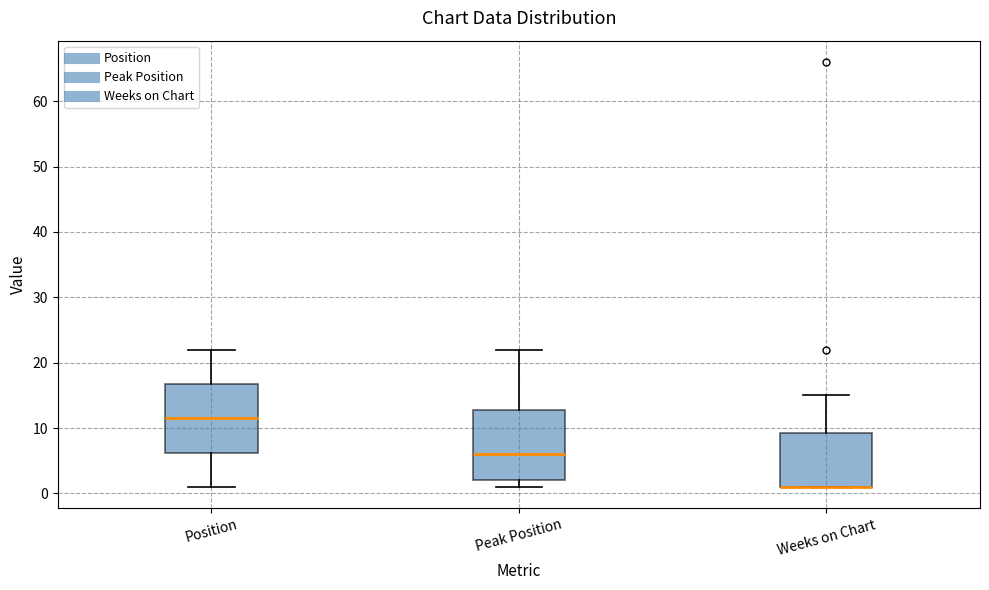

Where is the lower edge of the box for Peak Position on the y-axis? The values are not printed on the chart, so give them approximately, as read against the axis.

2